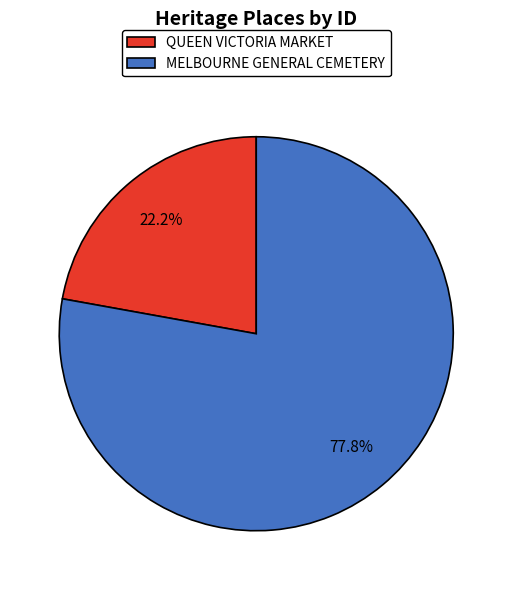

How many slices are in this pie chart?

2